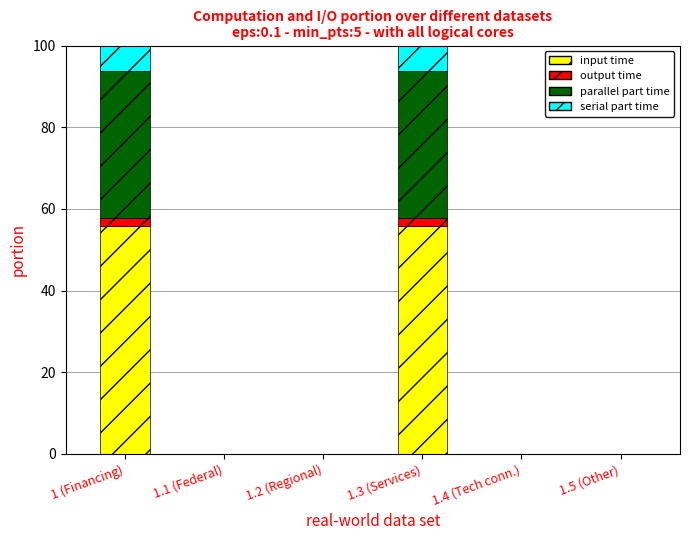

What is the highest value of the input time series?

55.8